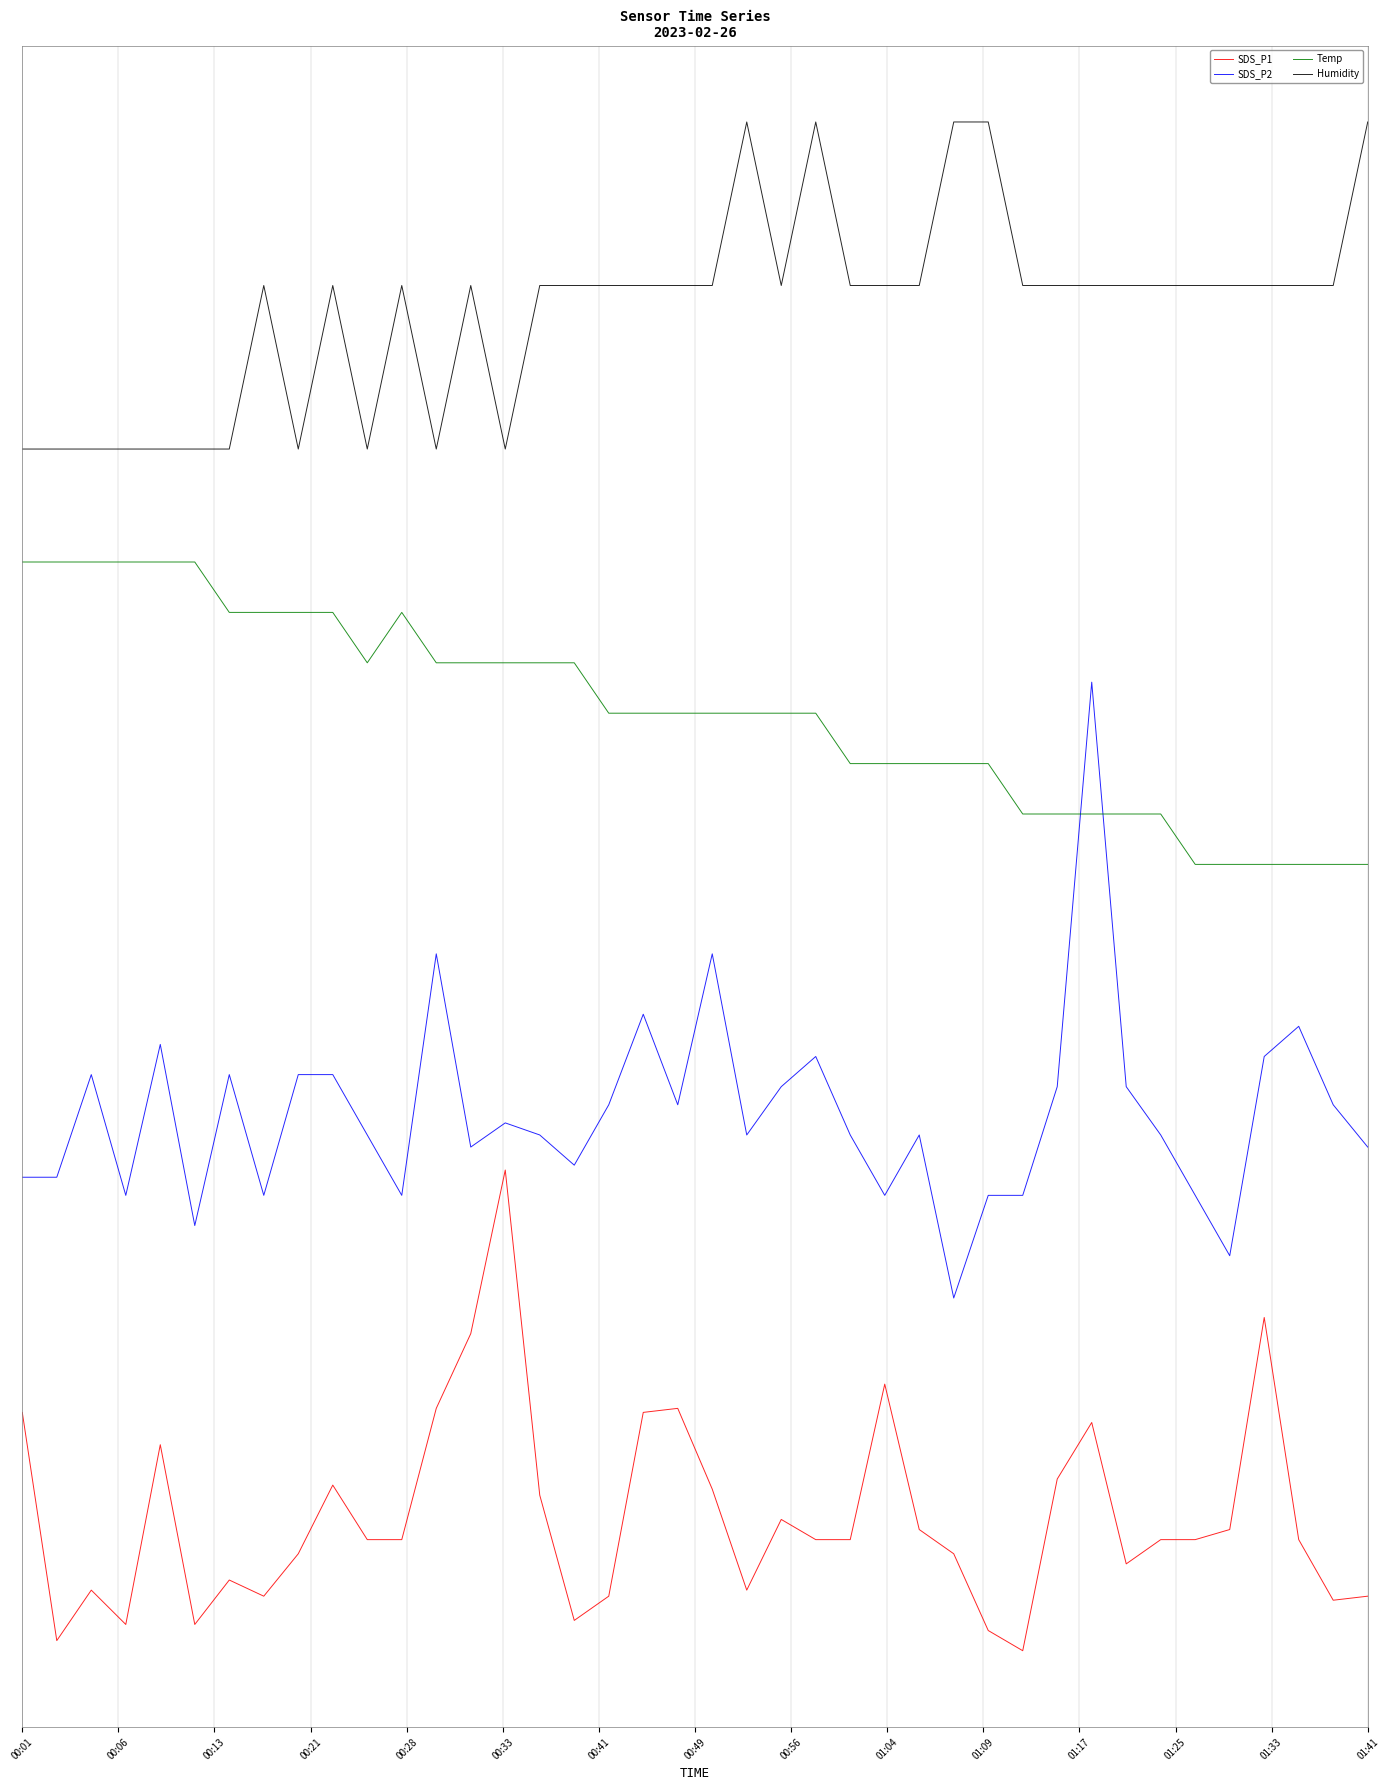

What are all the series names shown in the legend?

SDS_P1, SDS_P2, Temp, Humidity